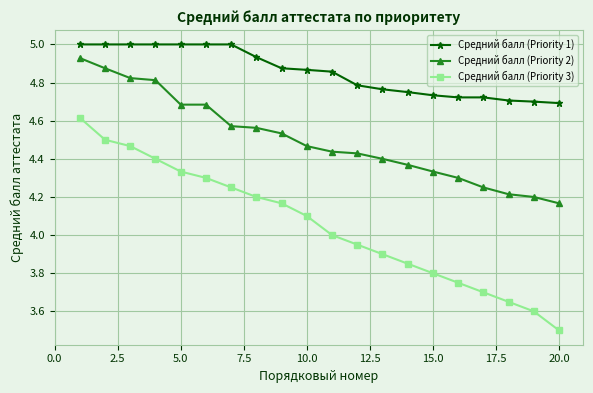

What is the sum of all Средний балл (Priority 2) values?

90.0